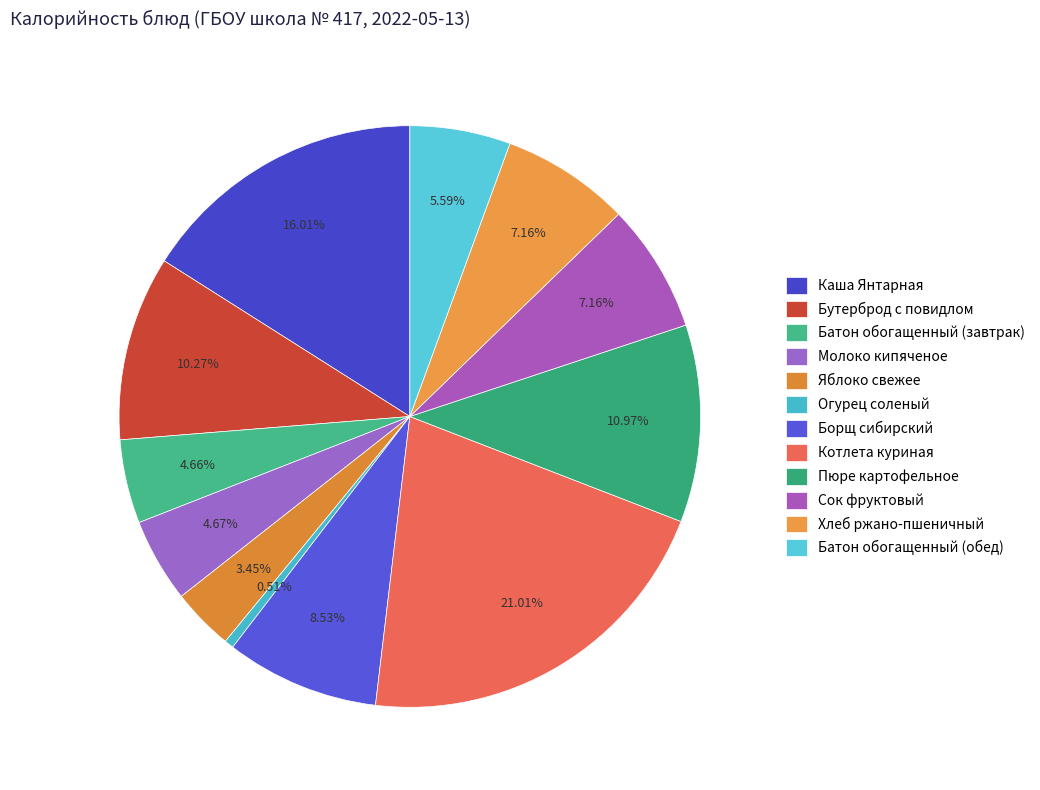

Combined, what portion of the pie is Яблоко свежее and Борщ сибирский?

12.0%